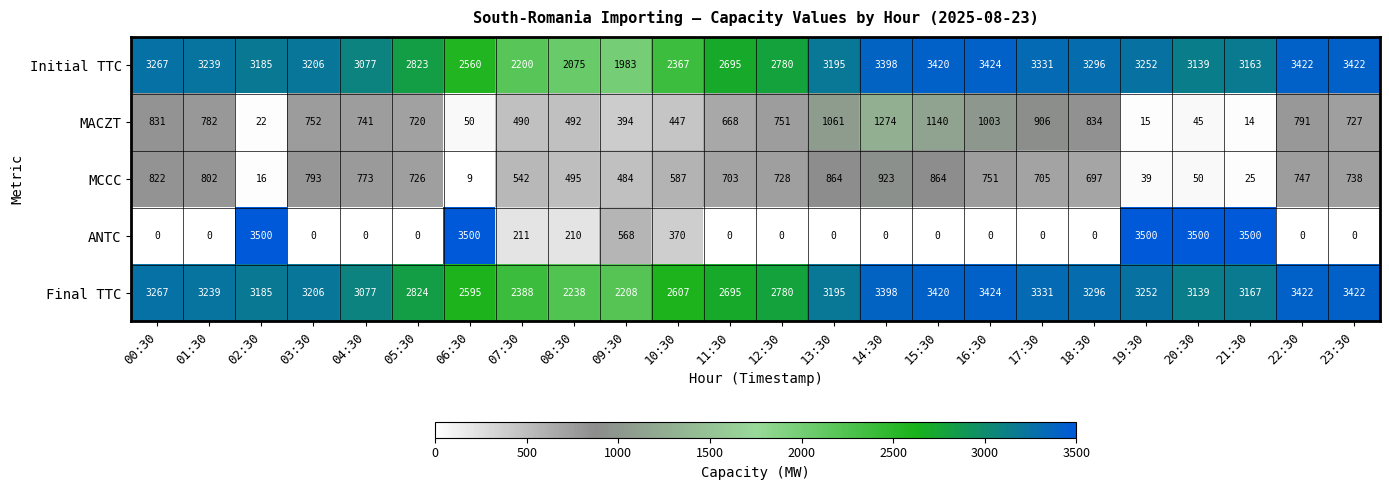

Is the value of Initial TTC at 10:30 greater than the value of MCCC at 17:30?

Yes